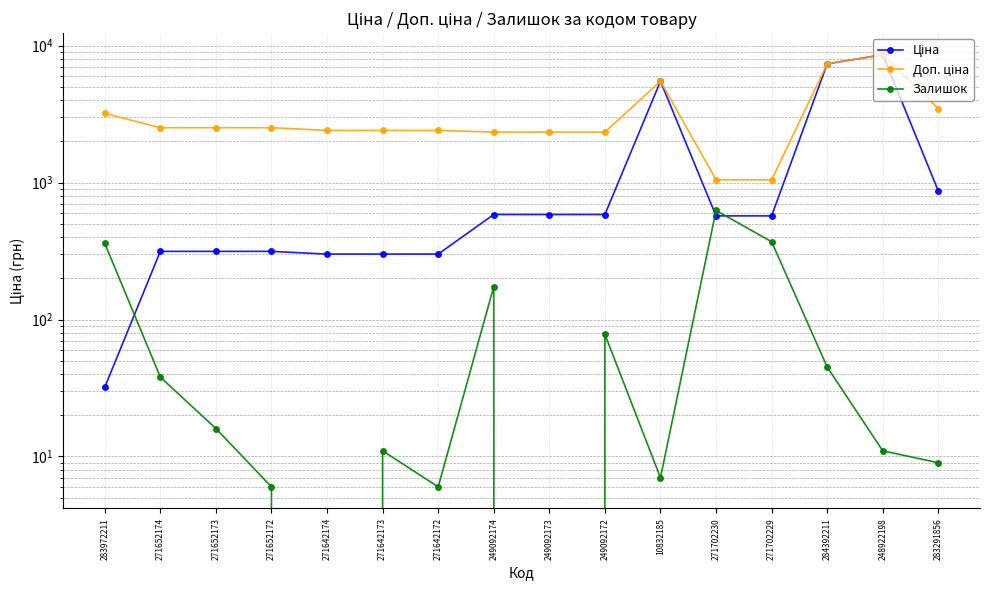

How many interior local peaks does the Доп. ціна series have?

2